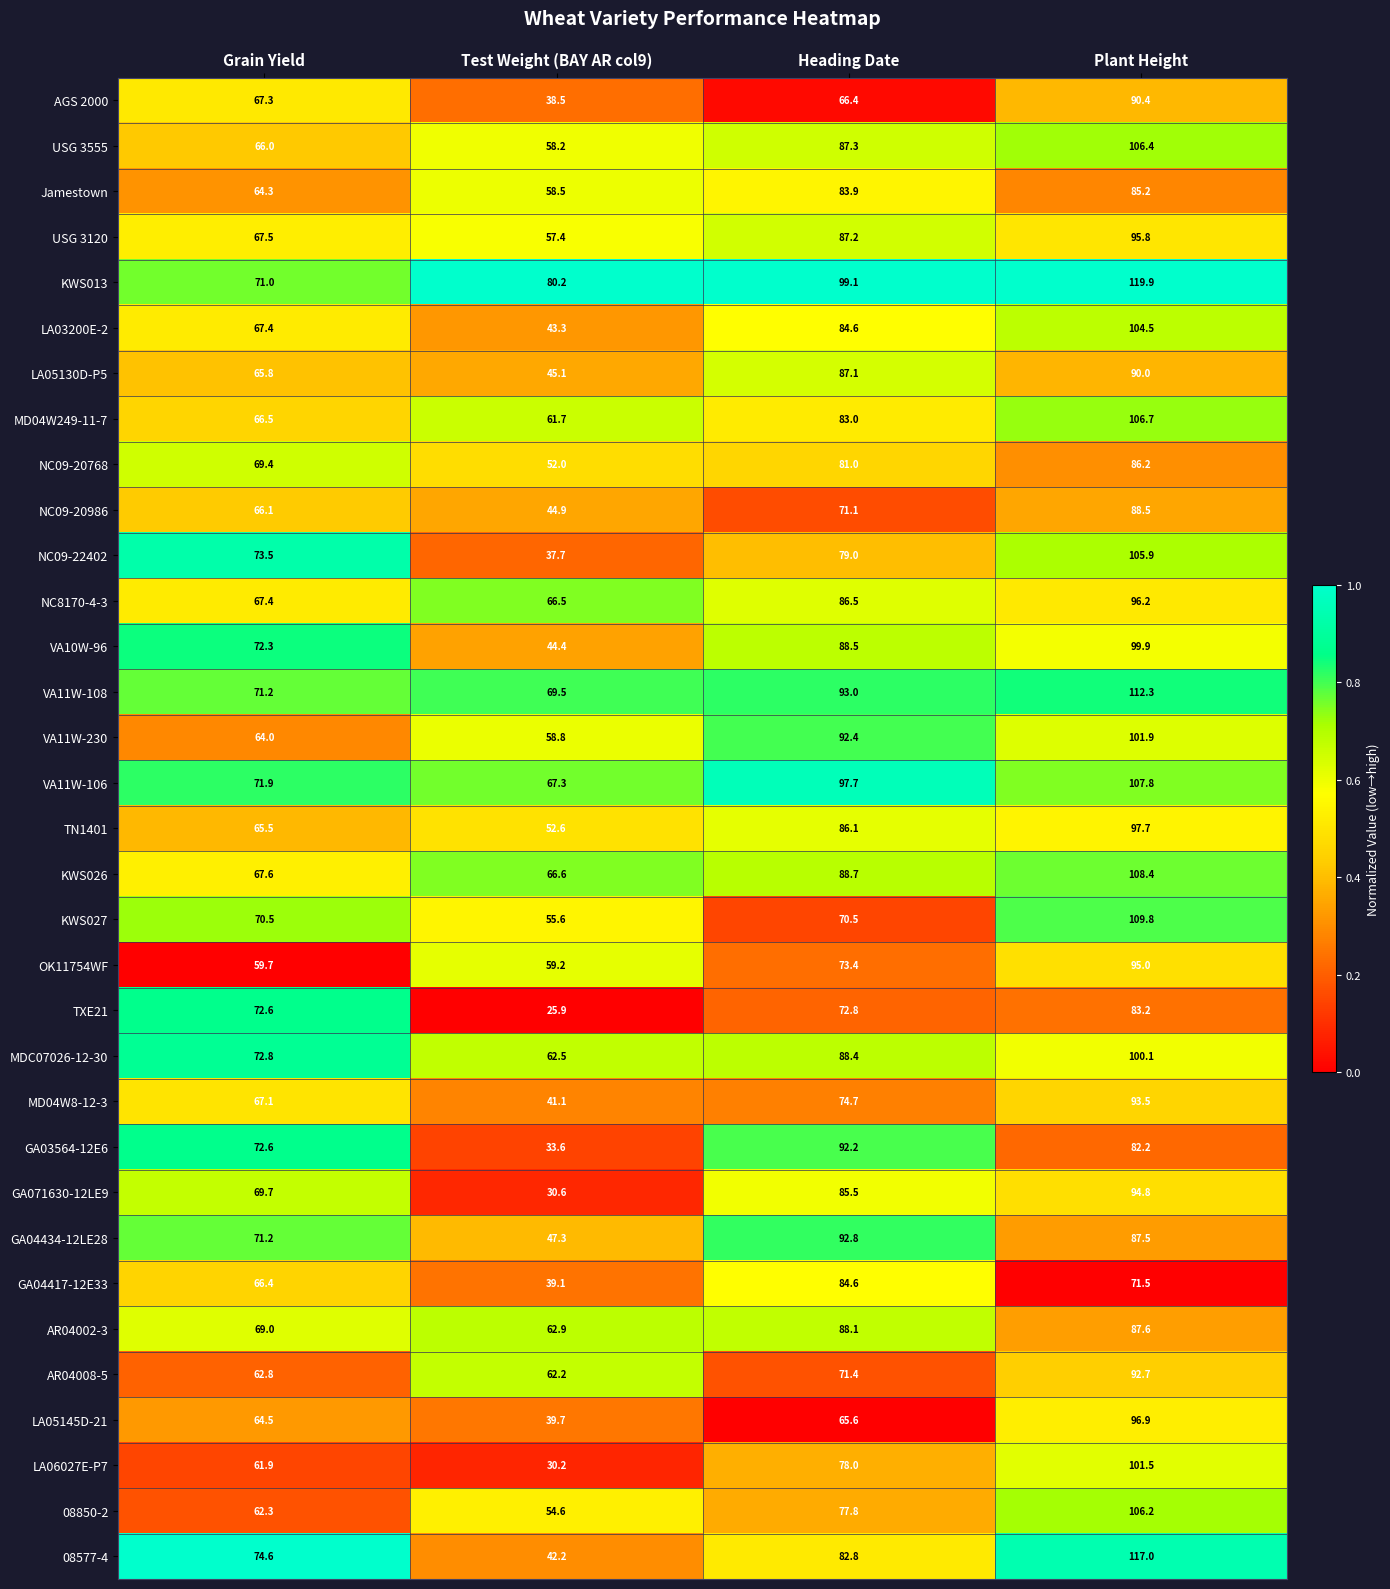

Which series has the largest total across all categories?

KWS013